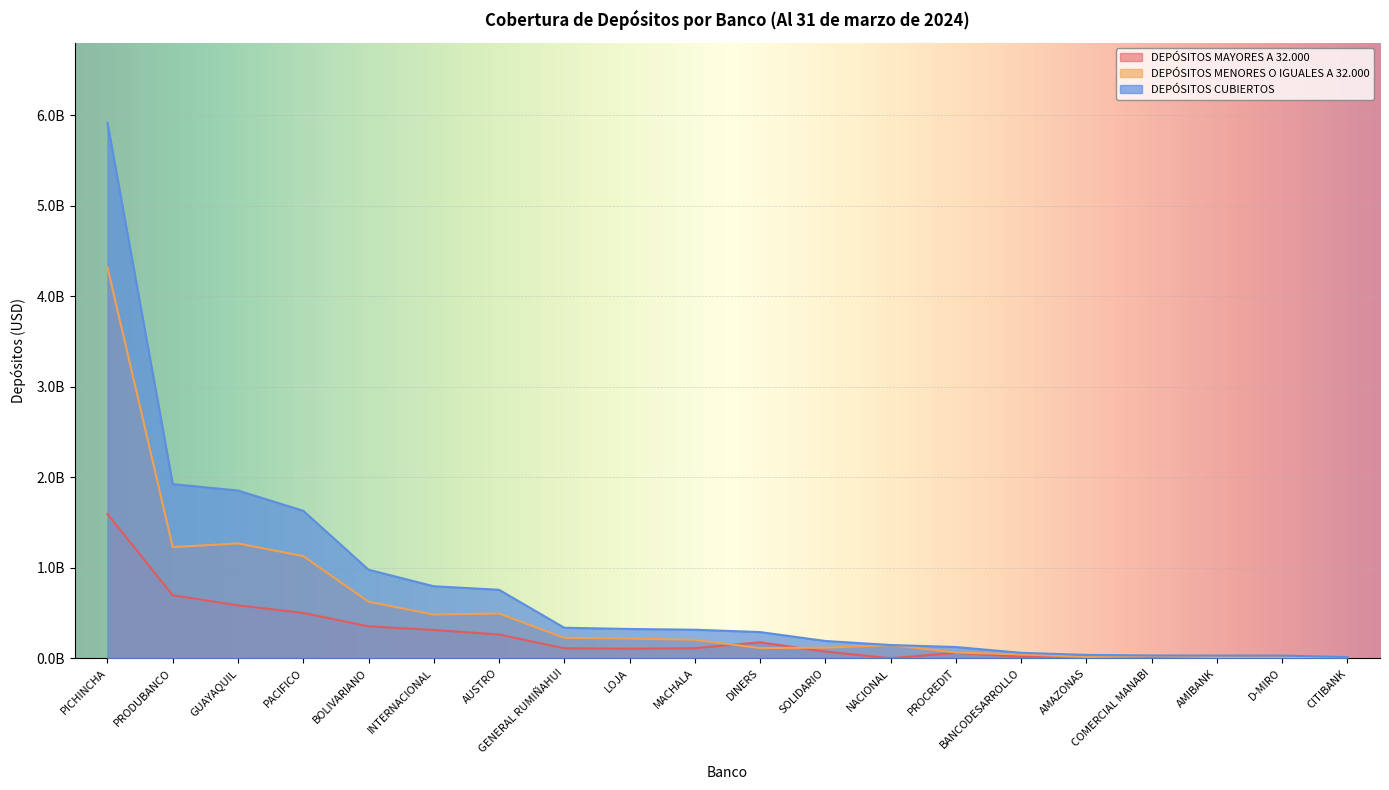

Rank the series at D-MIRO from lowest to highest value.

DEPÓSITOS MAYORES A 32.000, DEPÓSITOS MENORES O IGUALES A 32.000, DEPÓSITOS CUBIERTOS